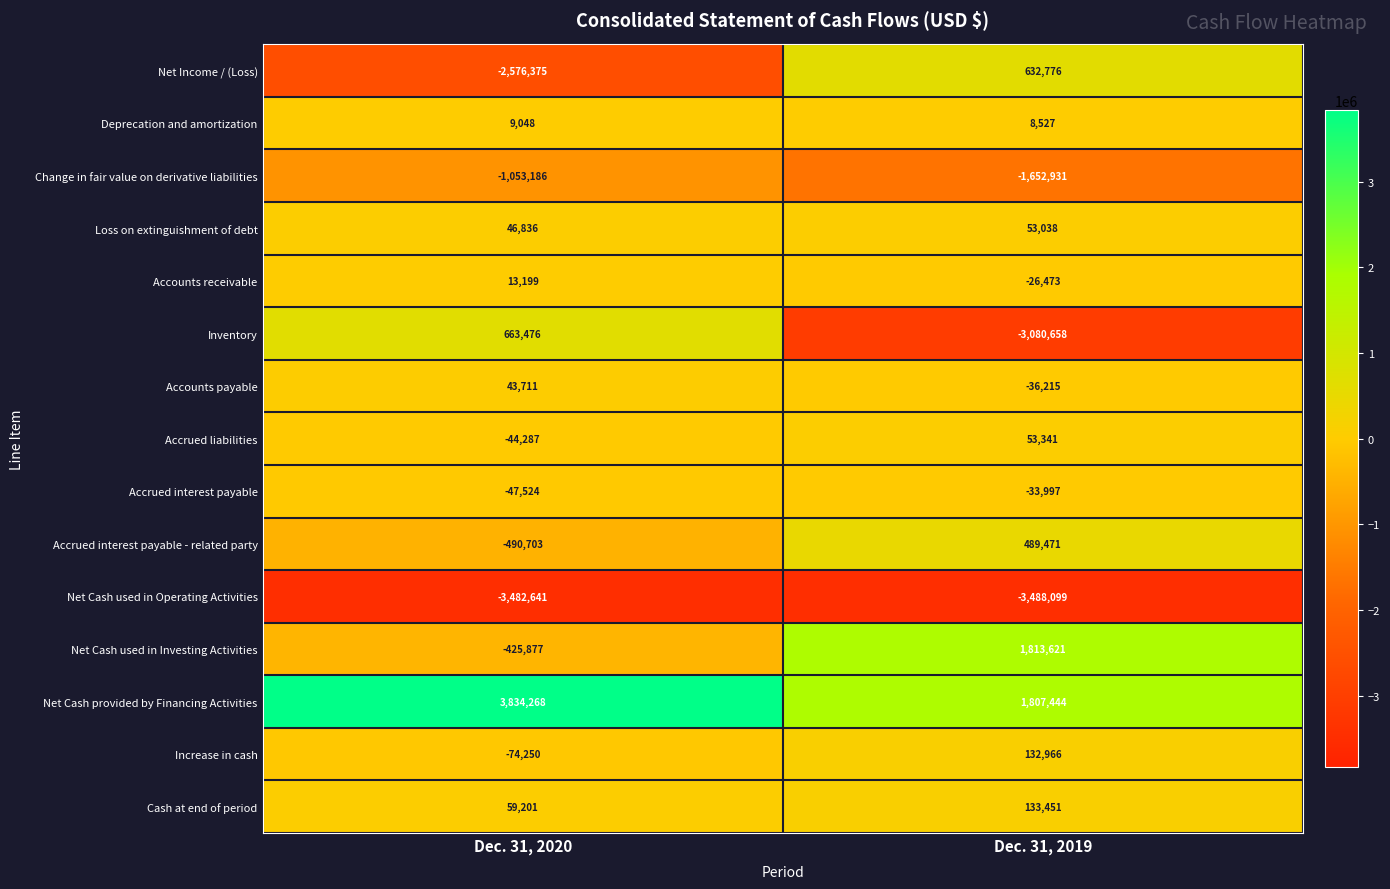

Between Dec. 31, 2020 and Dec. 31, 2019, which series saw the biggest shift?

Inventory